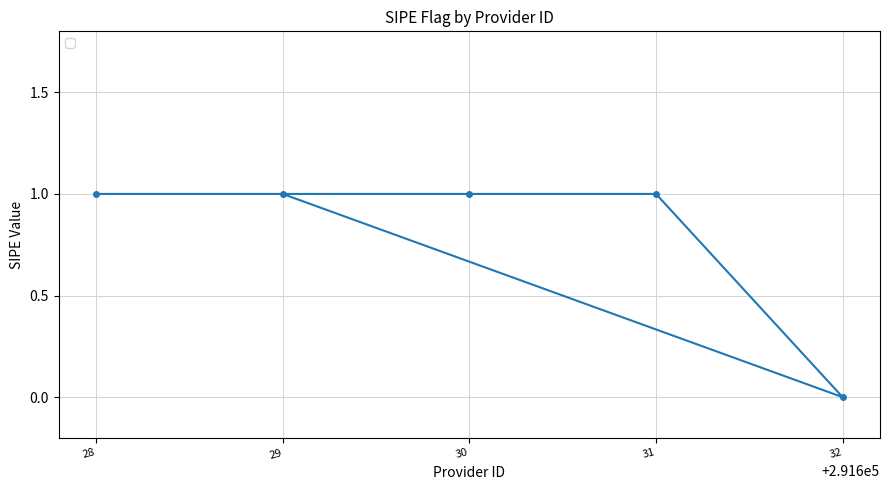

How many data points are less than 1?

1